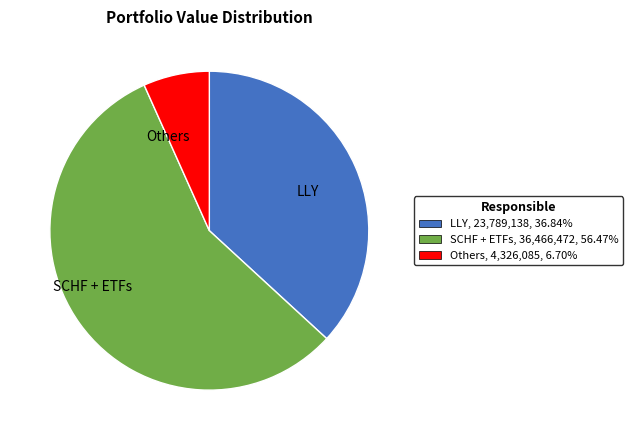

Is SCHF + ETFs the majority of the pie?

Yes